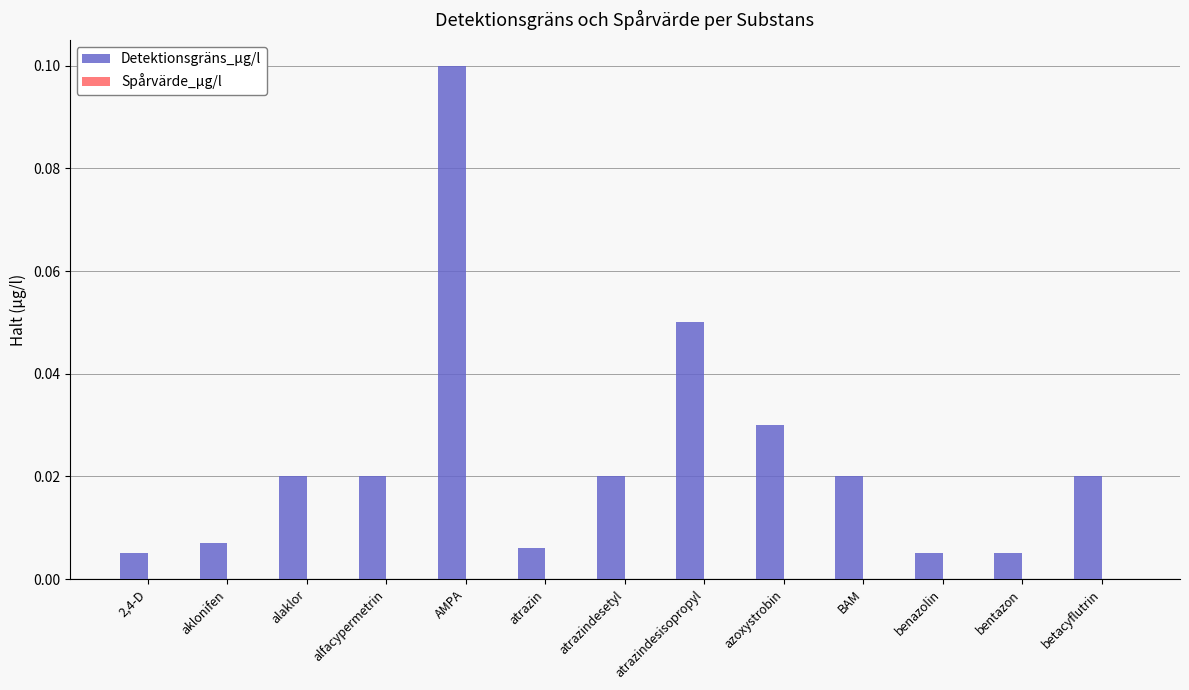

What position from the left is atrazin?

6